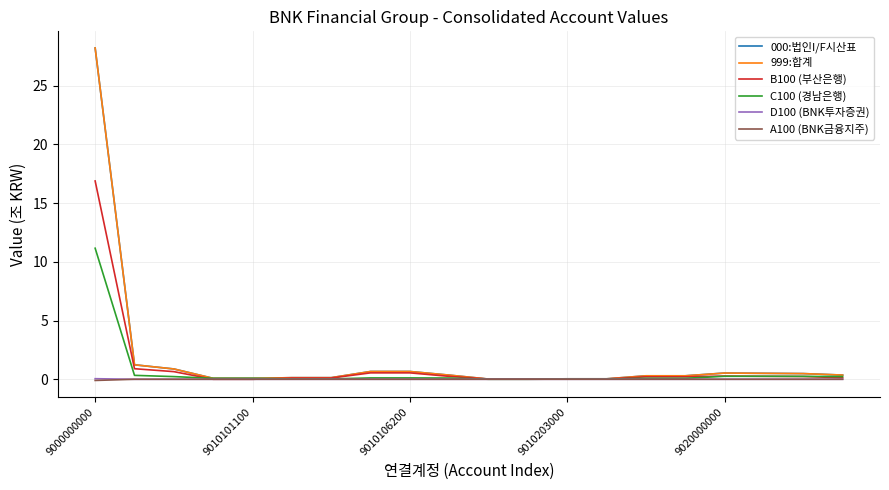

Does the chart have visible grid lines?

Yes